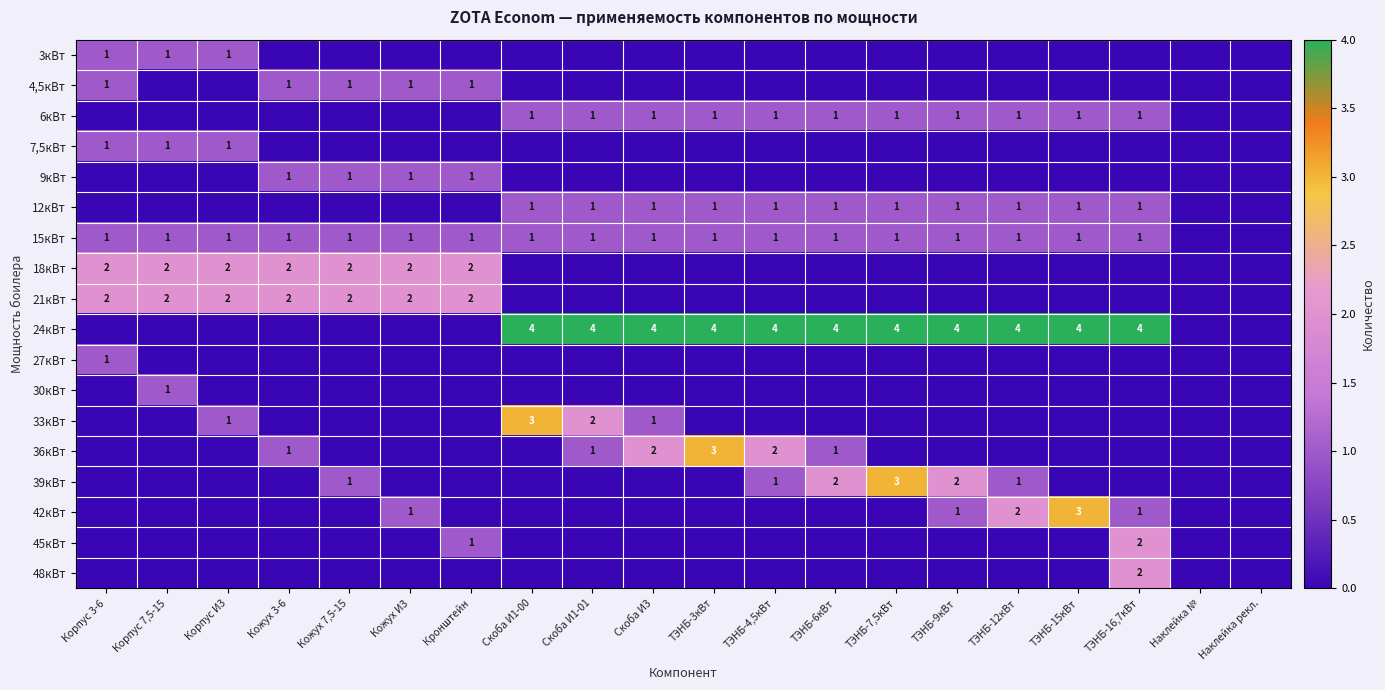

At which category is the sum across all series the highest?

ТЭНБ-16,7кВт